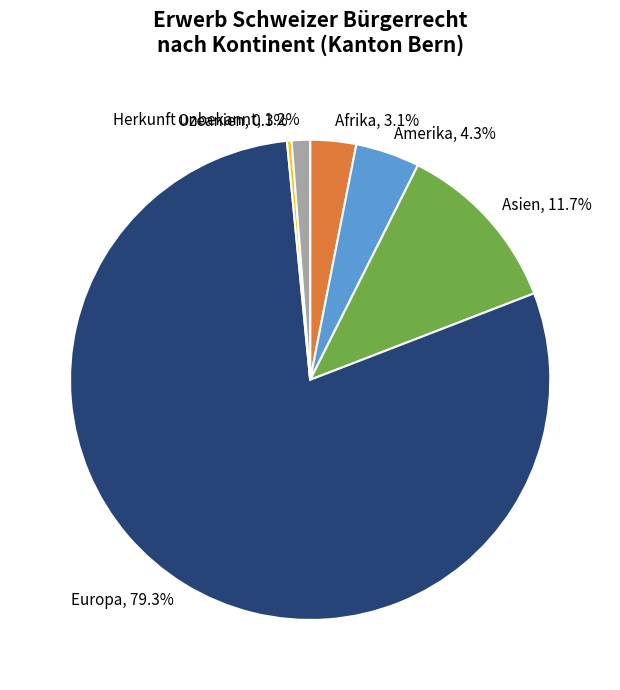

What is the smallest slice in the pie chart?

Ozeanien